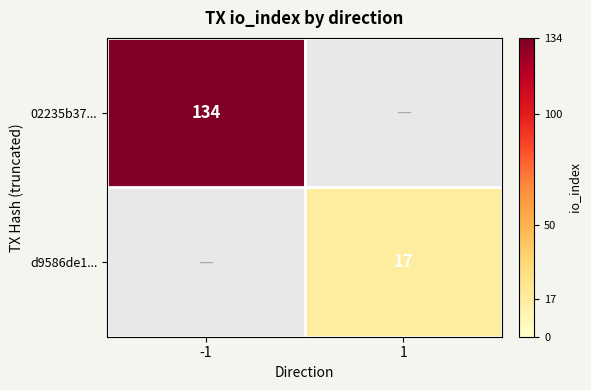

Is it true that d9586de1... equals 4 at 1?

False